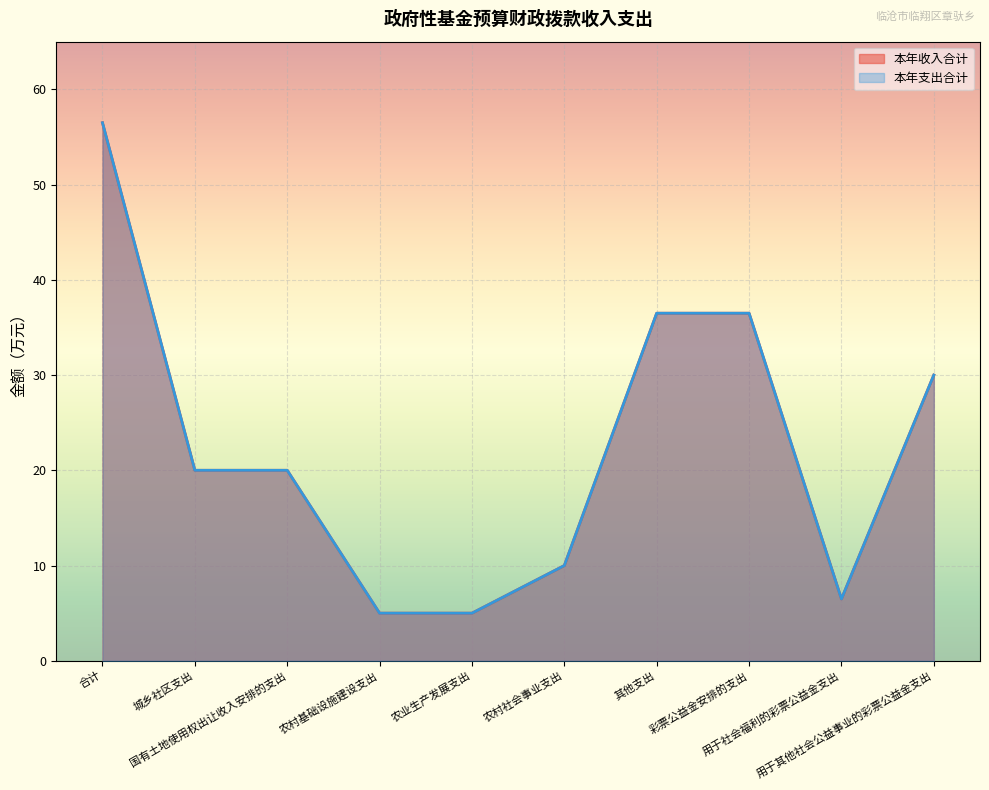

How many lines are shown in the chart?

2